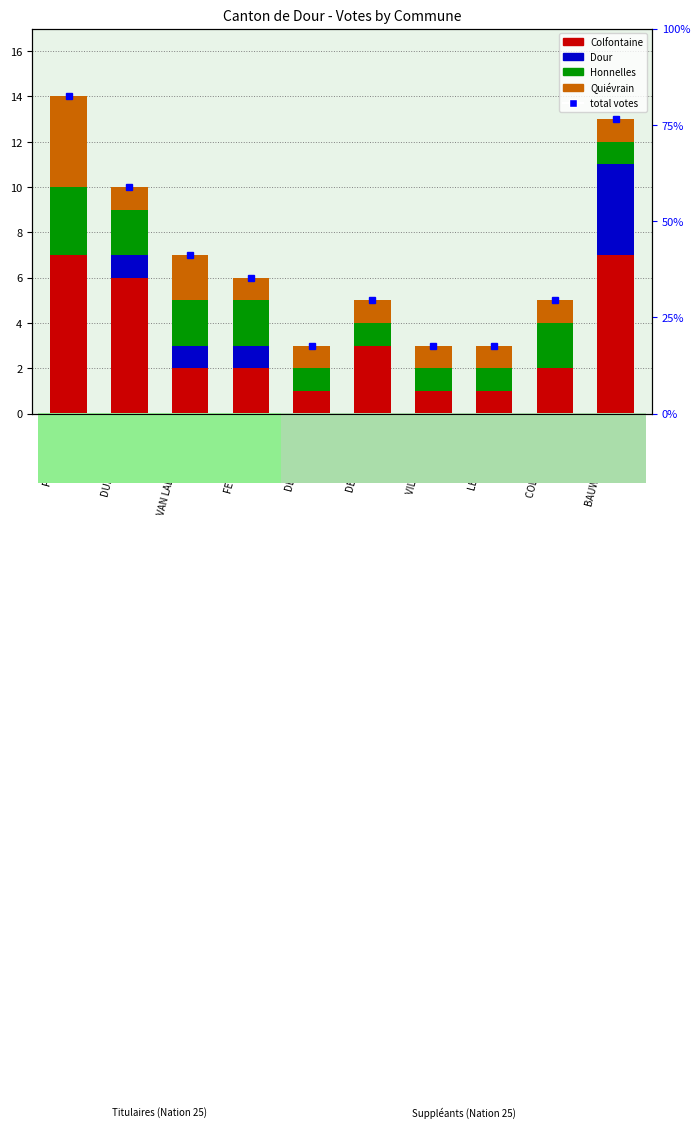

What is the value of the Honnelles bar at the 10th from the left?

1